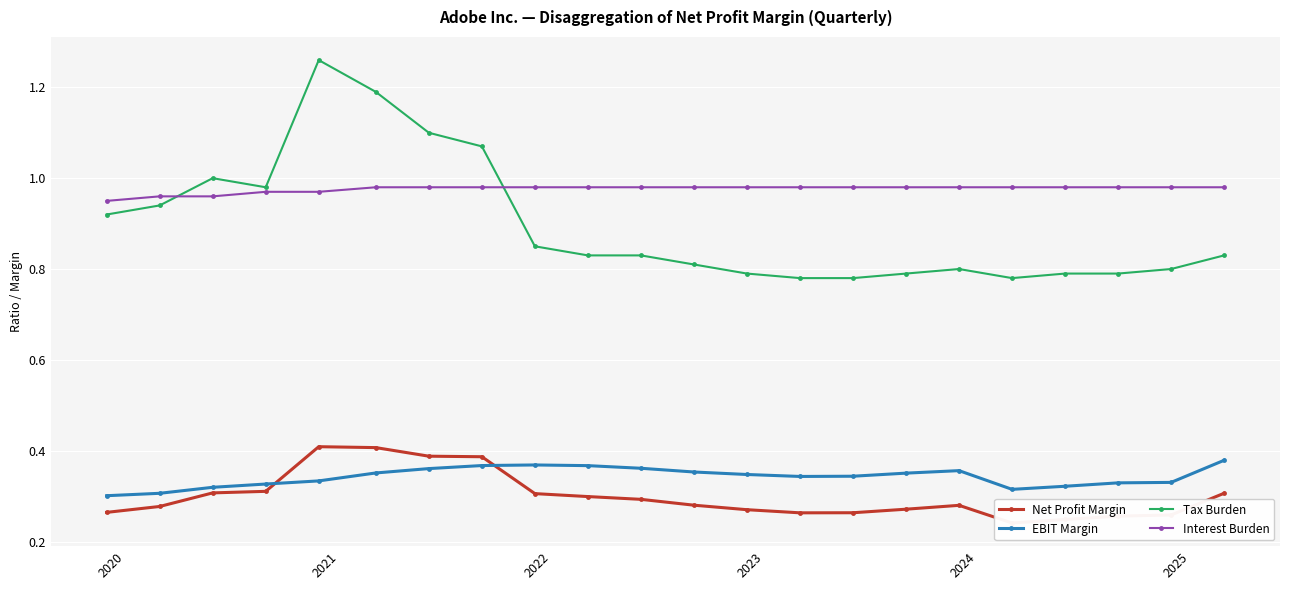

True or false: EBIT Margin has more than 0 interior local peaks.

True